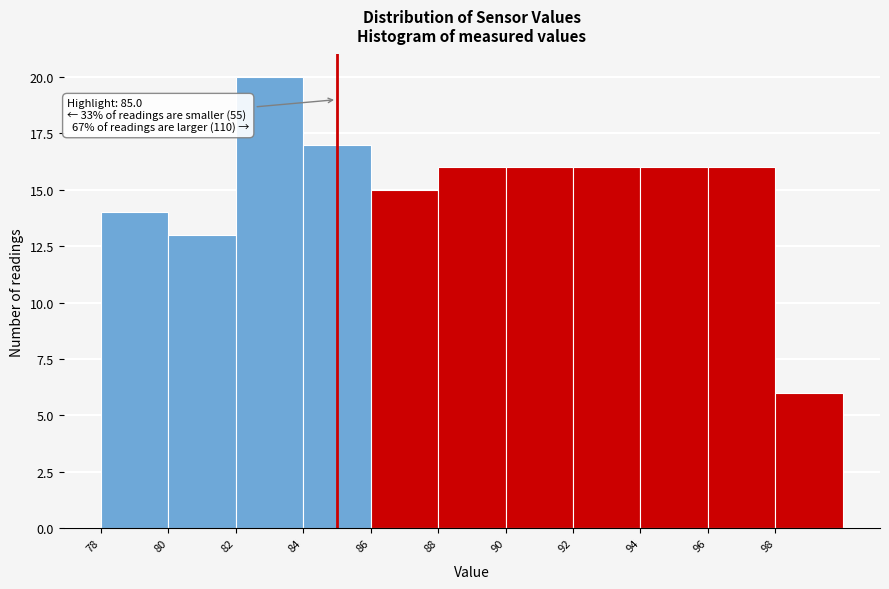

Over which range of the x-axis is the bar tallest?

82 to 84